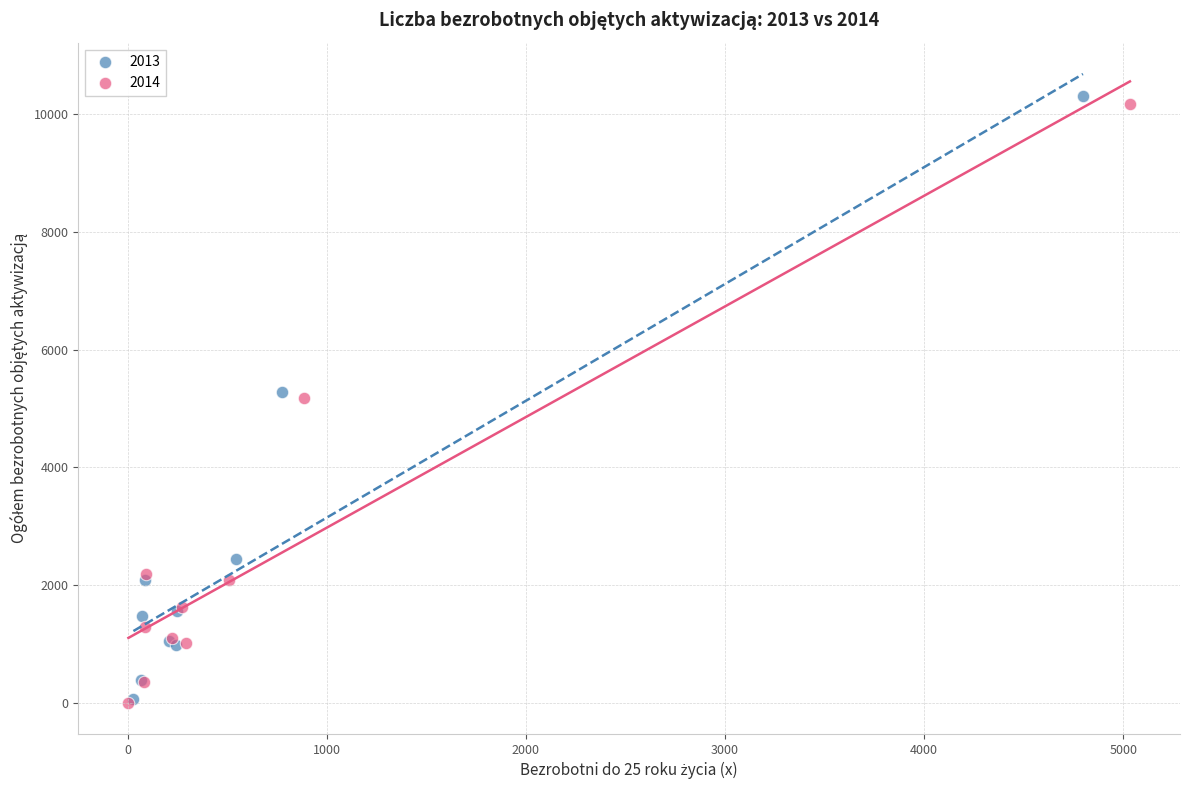

Which series has the largest Y range (max minus min)?

2013